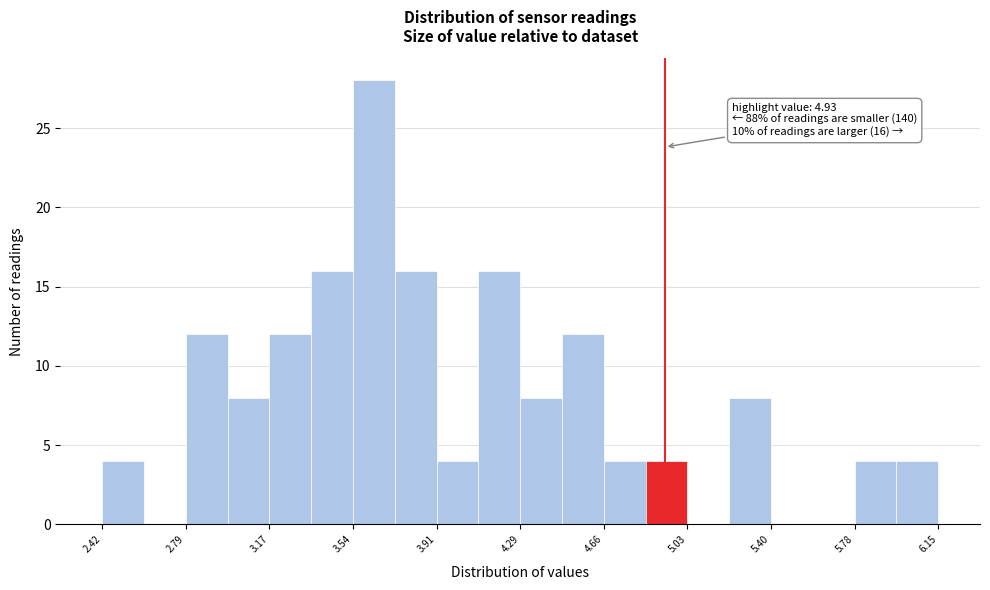

Read against the x-axis, roughly where is the centre of the tallest bar?

3.65